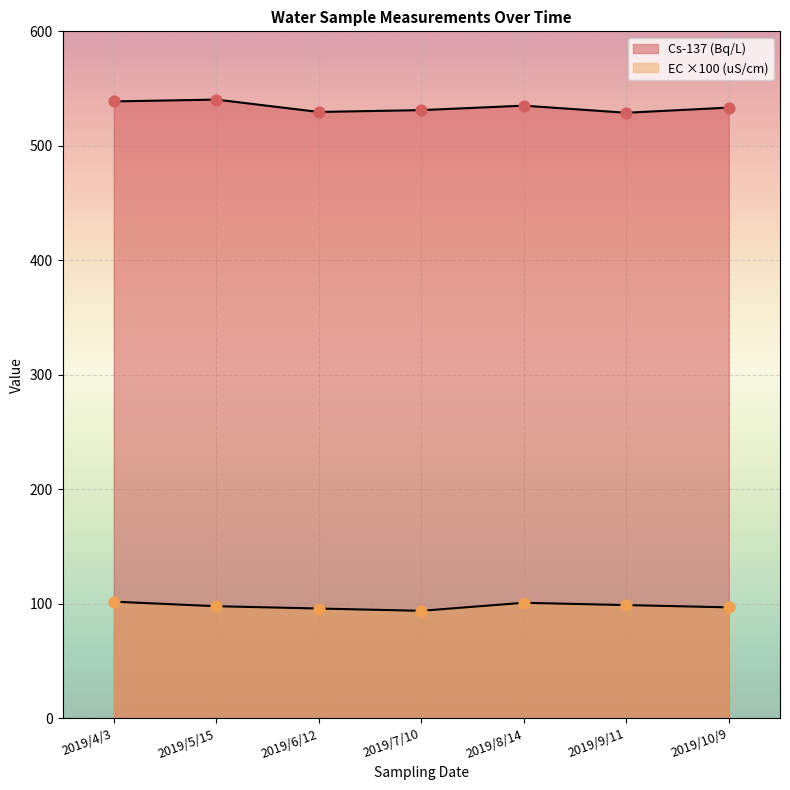

At how many categories does at least one series exceed 326?

7